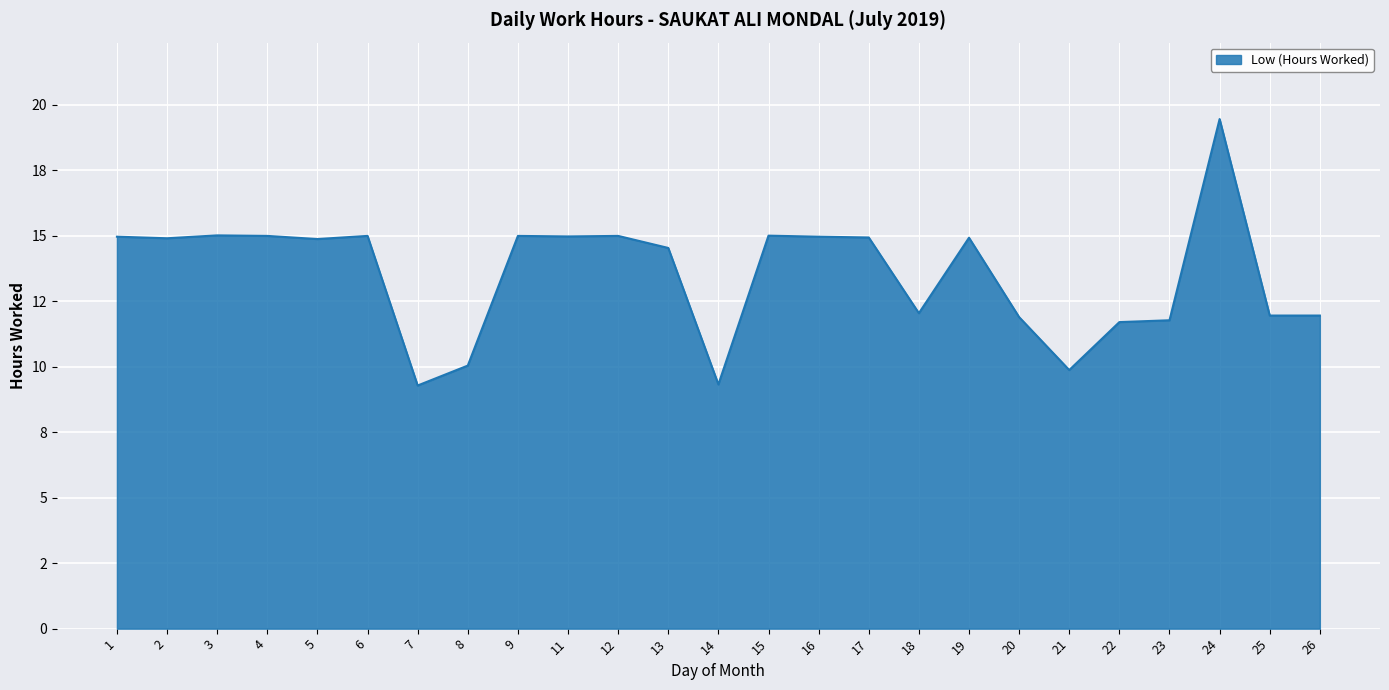

What value does the data have at 13?

14.5